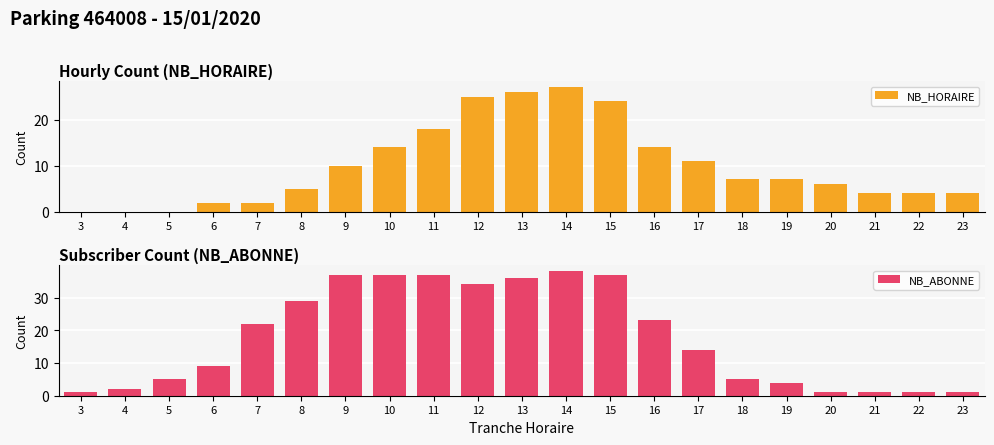

Which category has the lowest value in the NB_HORAIRE series?

3